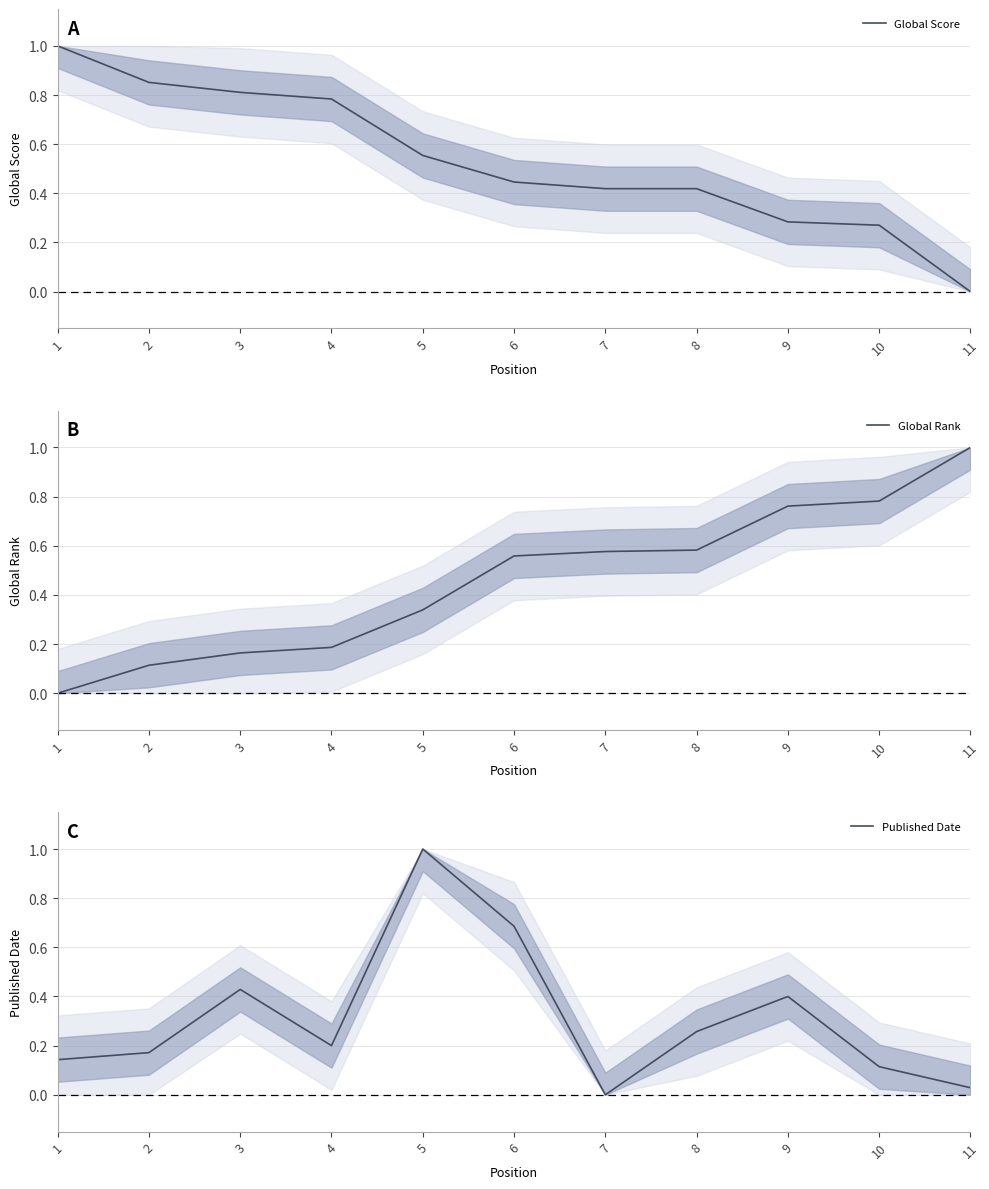

What is the sum of all Global Score values?

5.8